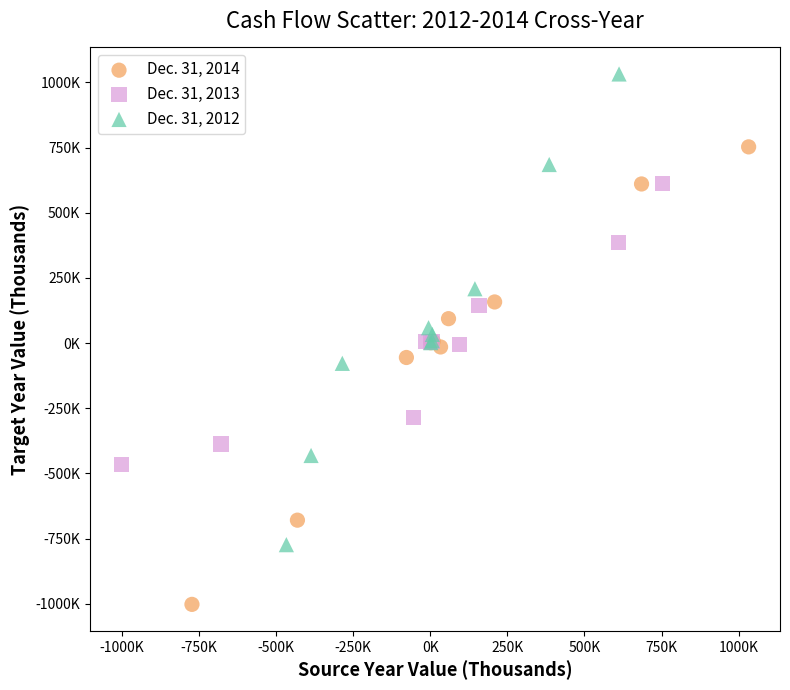

What are all the series names shown in the legend?

Dec. 31, 2014, Dec. 31, 2013, Dec. 31, 2012